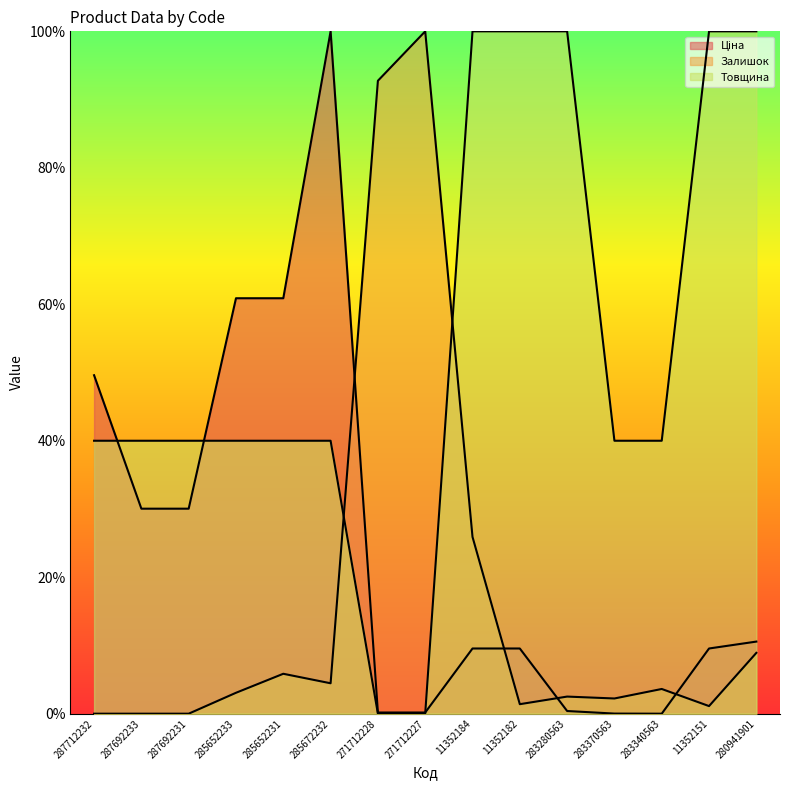

At which category does the chart reach its minimum across all series?

283340563